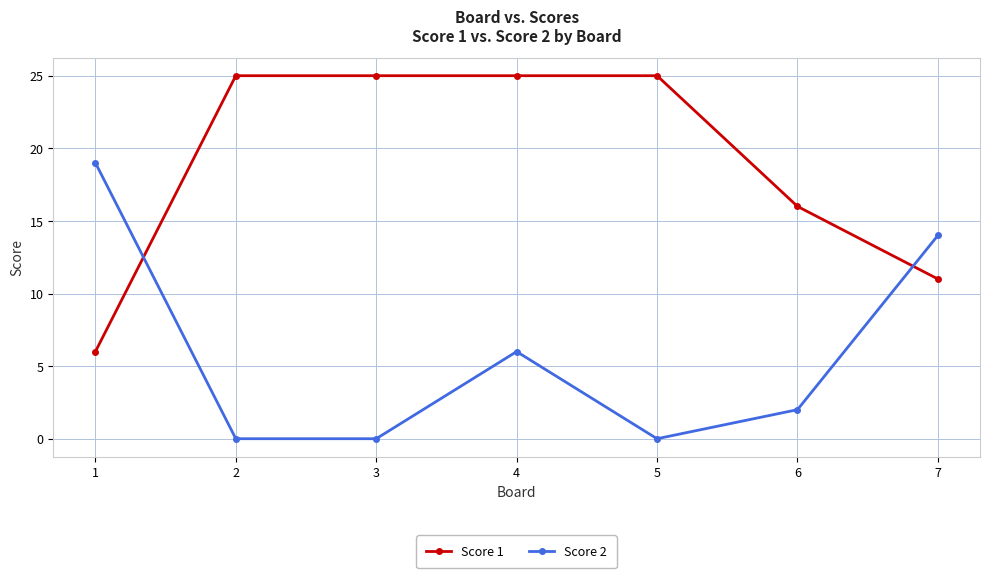

What is the difference between the highest and lowest values at 1?

13